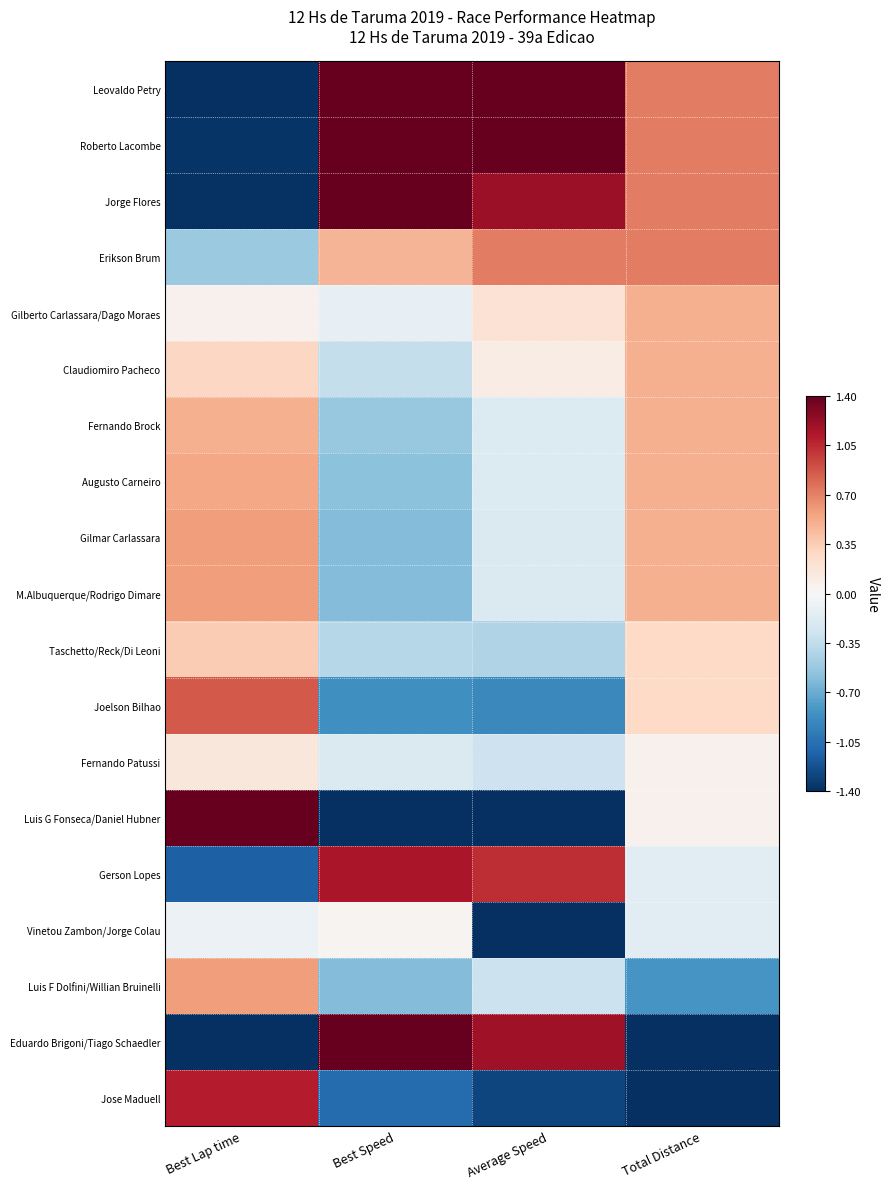

Reading right to left, list all the values displayed in this chart.

Leovaldo Petry: Total Distance=0.7	Average Speed=1.6	Best Speed=1.7	Best Lap time=-1.6
Roberto Lacombe: Total Distance=0.7	Average Speed=1.5	Best Speed=1.4	Best Lap time=-1.4
Jorge Flores: Total Distance=0.7	Average Speed=1.2	Best Speed=1.4	Best Lap time=-1.4
Erikson Brum: Total Distance=0.7	Average Speed=0.7	Best Speed=0.5	Best Lap time=-0.5
Gilberto Carlassara/Dago Moraes: Total Distance=0.5	Average Speed=0.2	Best Speed=-0.1	Best Lap time=0.1
Claudiomiro Pacheco: Total Distance=0.5	Average Speed=0.1	Best Speed=-0.3	Best Lap time=0.3
Fernando Brock: Total Distance=0.5	Average Speed=-0.2	Best Speed=-0.5	Best Lap time=0.5
Augusto Carneiro: Total Distance=0.5	Average Speed=-0.2	Best Speed=-0.6	Best Lap time=0.5
Gilmar Carlassara: Total Distance=0.5	Average Speed=-0.2	Best Speed=-0.6	Best Lap time=0.6
M.Albuquerque/Rodrigo Dimare: Total Distance=0.5	Average Speed=-0.2	Best Speed=-0.6	Best Lap time=0.6
Taschetto/Reck/Di Leoni: Total Distance=0.3	Average Speed=-0.4	Best Speed=-0.4	Best Lap time=0.4
Joelson Bilhao: Total Distance=0.3	Average Speed=-0.9	Best Speed=-0.9	Best Lap time=0.9
Fernando Patussi: Total Distance=0.1	Average Speed=-0.3	Best Speed=-0.2	Best Lap time=0.2
Luis G Fonseca/Daniel Hubner: Total Distance=0.1	Average Speed=-1.4	Best Speed=-2.0	Best Lap time=2.1
Gerson Lopes: Total Distance=-0.2	Average Speed=1.0	Best Speed=1.1	Best Lap time=-1.1
Vinetou Zambon/Jorge Colau: Total Distance=-0.2	Average Speed=-2.2	Best Speed=0.0	Best Lap time=-0.1
Luis F Dolfini/Willian Bruinelli: Total Distance=-0.8	Average Speed=-0.3	Best Speed=-0.6	Best Lap time=0.6
Eduardo Brigoni/Tiago Schaedler: Total Distance=-2.6	Average Speed=1.2	Best Speed=1.7	Best Lap time=-1.6
Jose Maduell: Total Distance=-2.8	Average Speed=-1.3	Best Speed=-1.1	Best Lap time=1.1